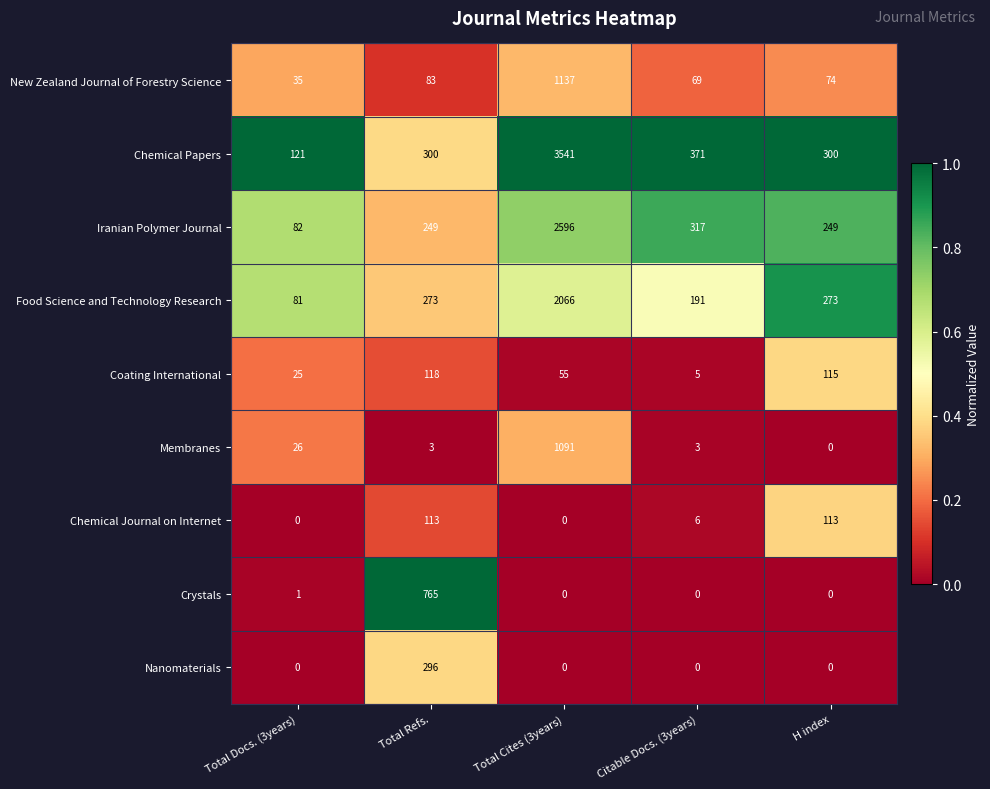

What is the total value across all series at H index?

1124